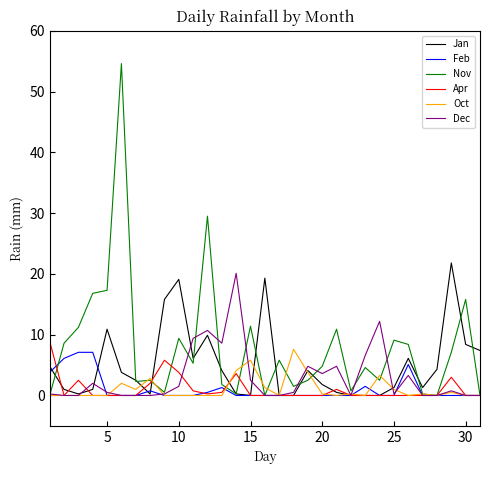

How many lines are shown in the chart?

6